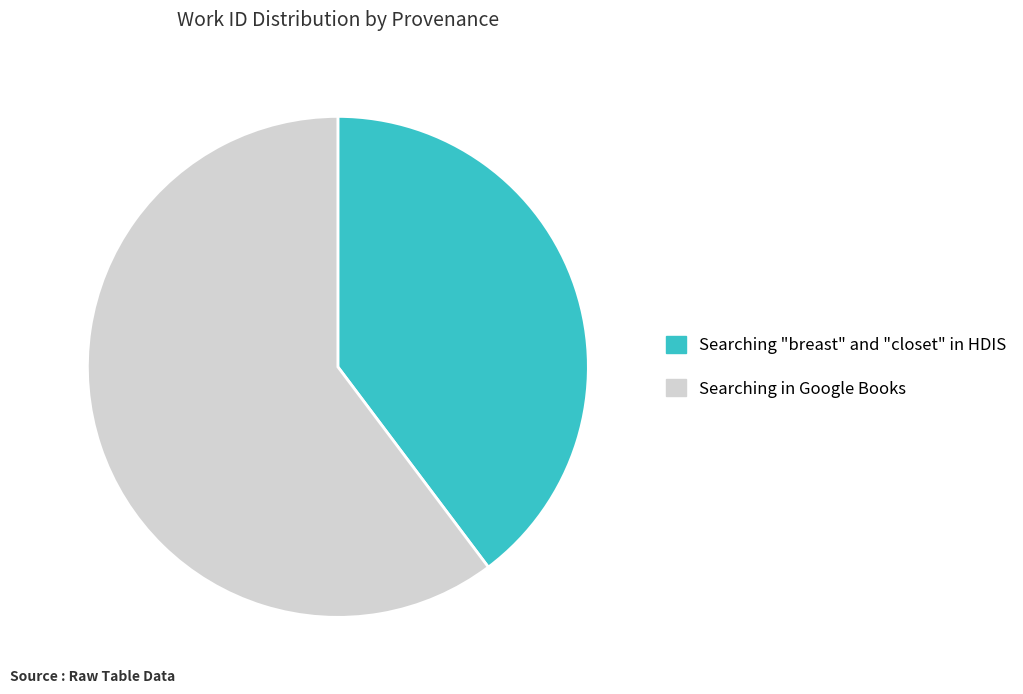

Which category has the biggest portion of the pie?

Searching in Google Books